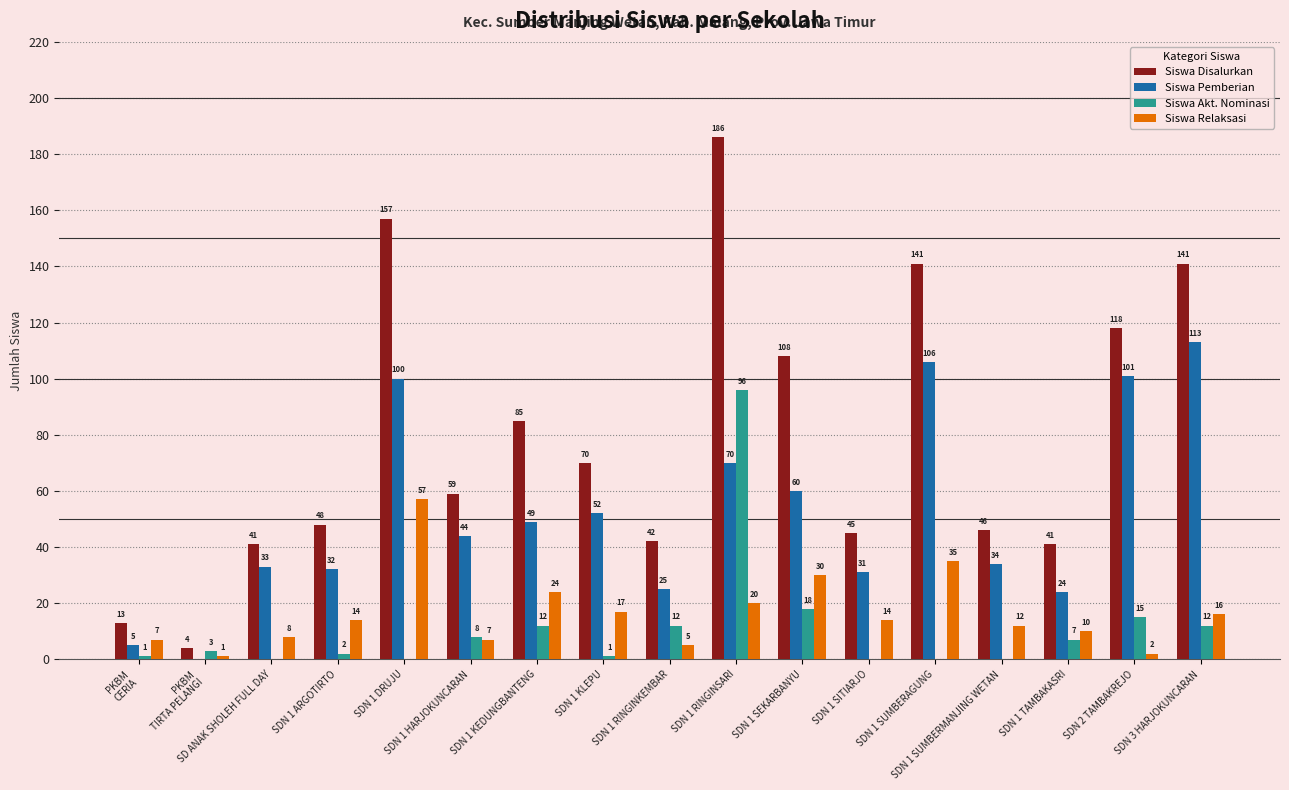

Are the bars grouped side by side (vs. stacked)?

Yes